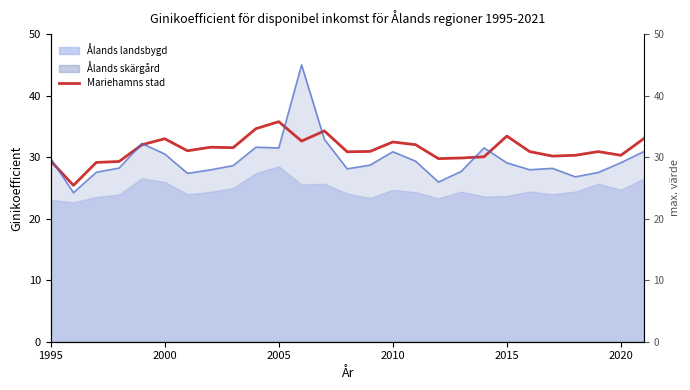

What is the value of the 25th point from the left?

30.9